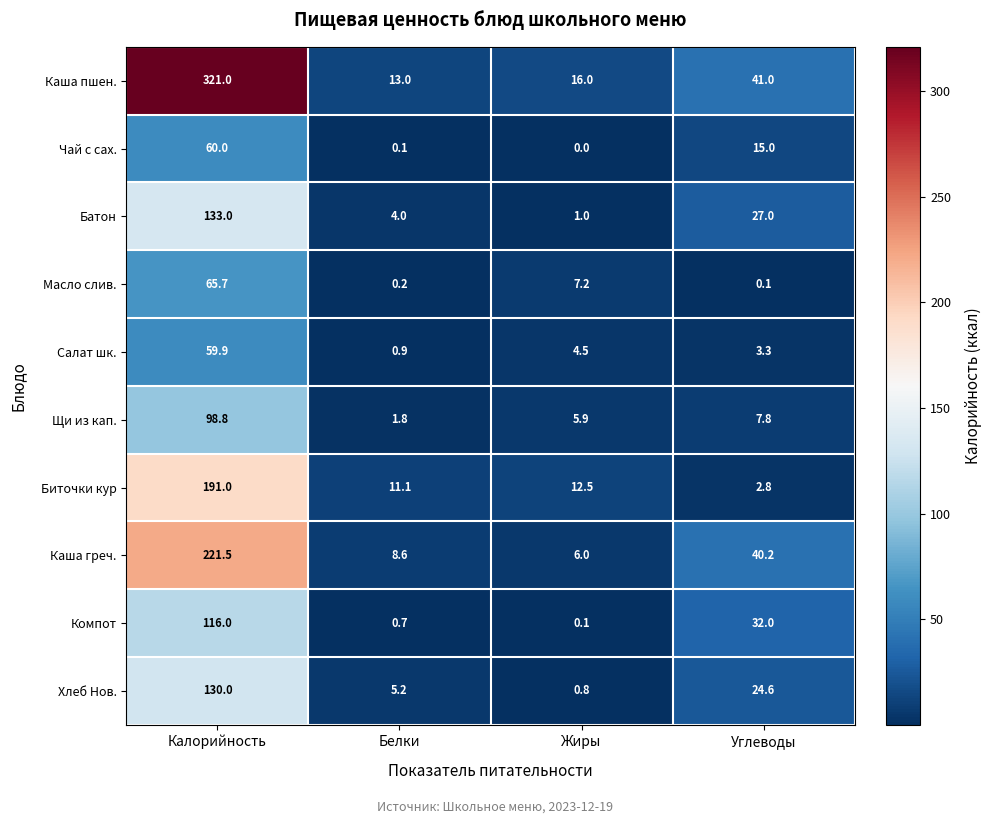

Which series has the largest total across all categories?

Каша пшен.